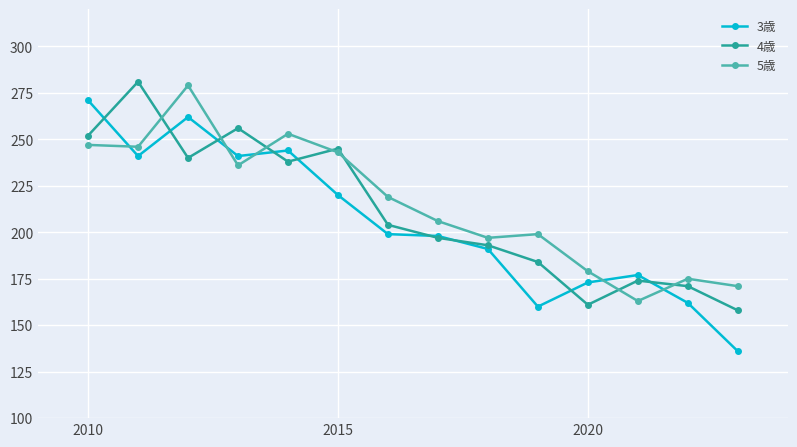

What is the average value of the 5歳 series?

215